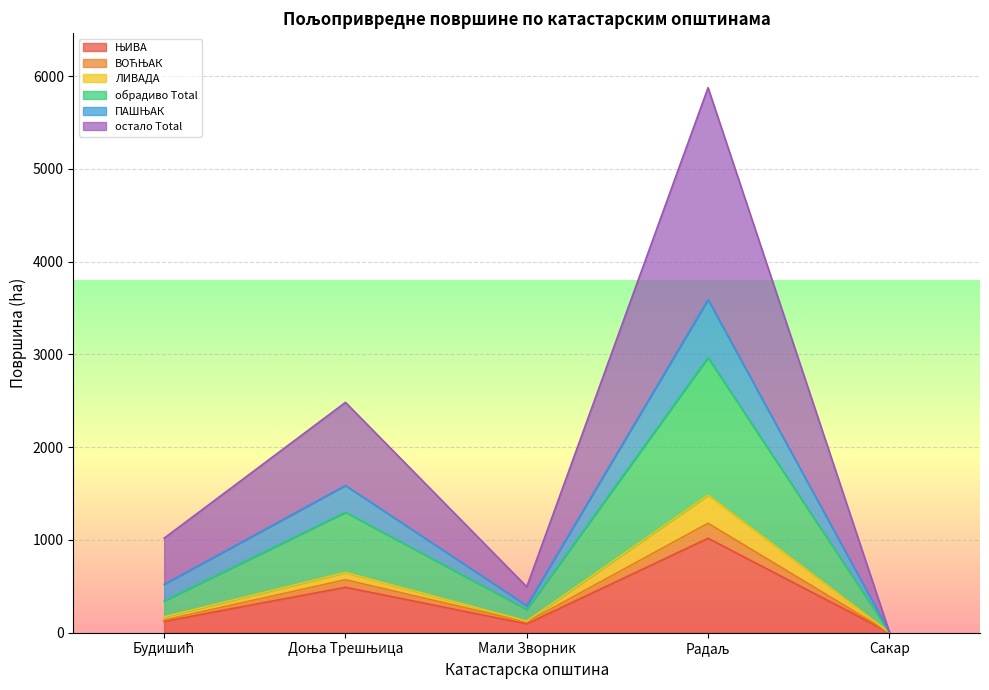

At which category is the sum across all series the highest?

Радаљ